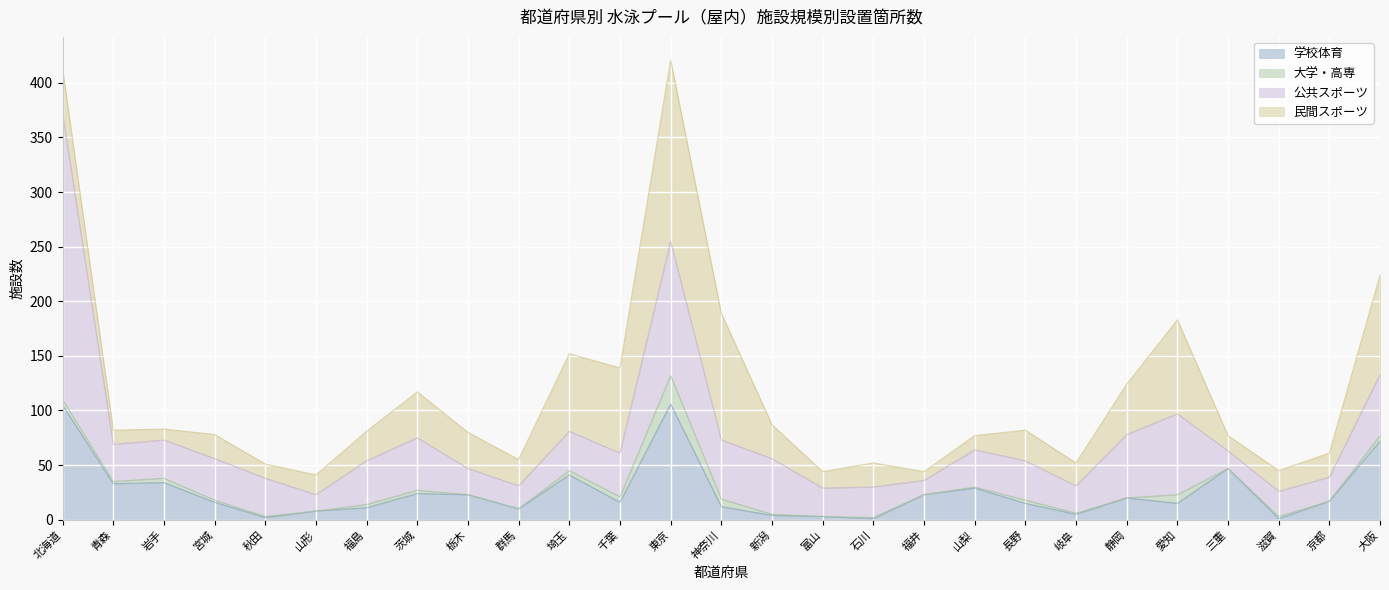

What is the difference between the 公共スポーツ values at 三重 and 石川?

12